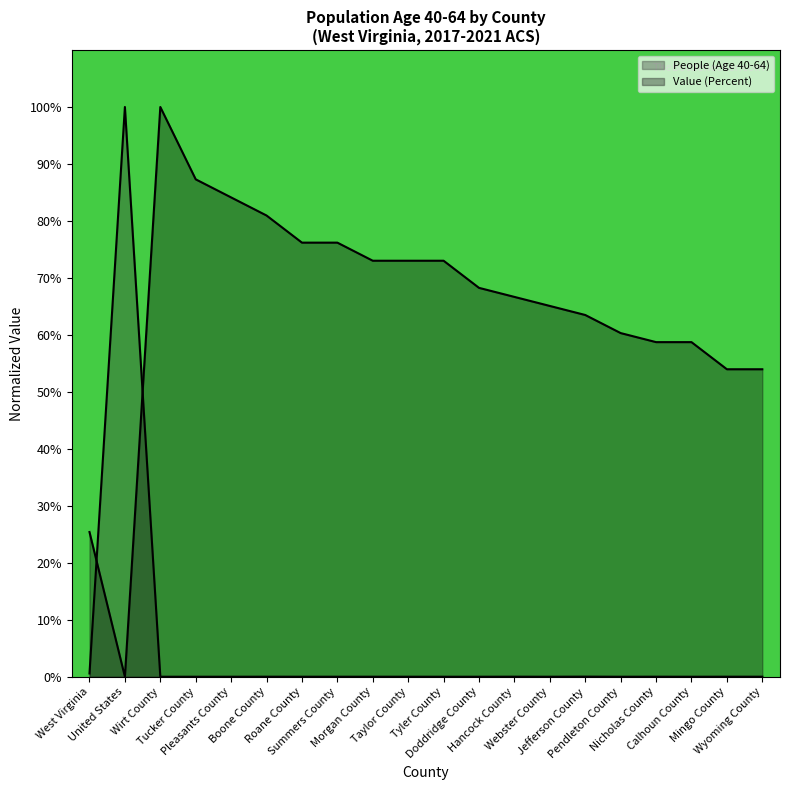

List the series in order of their overall mean, lowest first.

People (Age 40-64), Value (Percent)